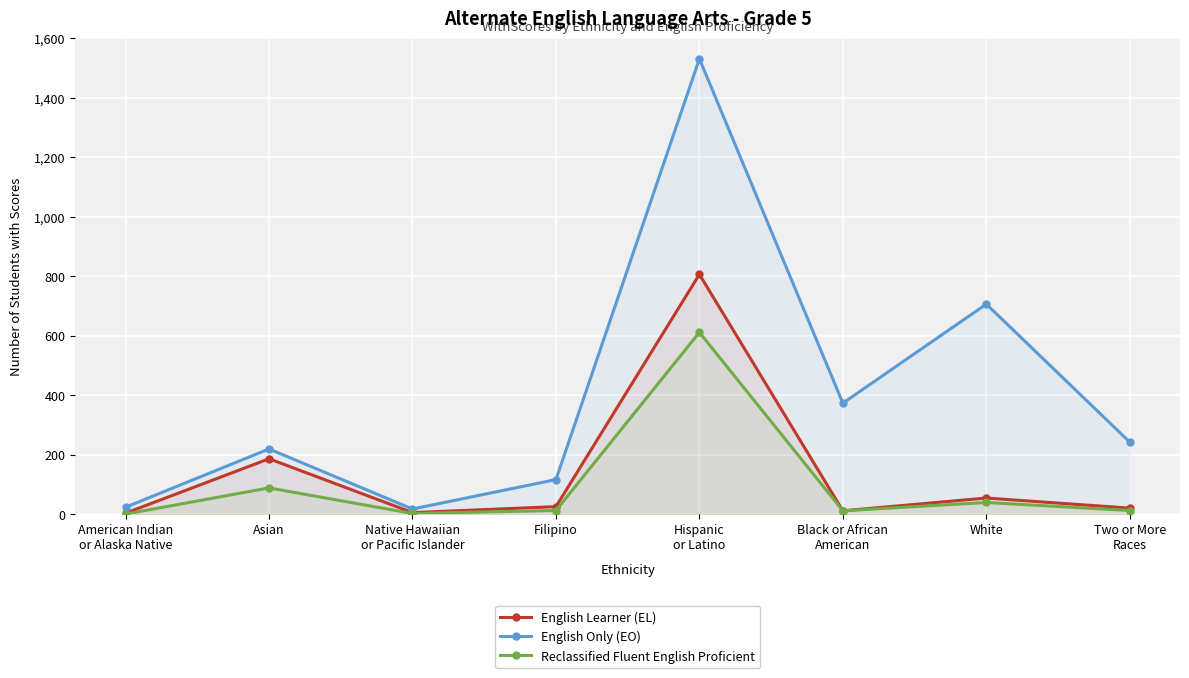

At which label does English Learner (EL) reach its minimum?

American Indian
or Alaska Native